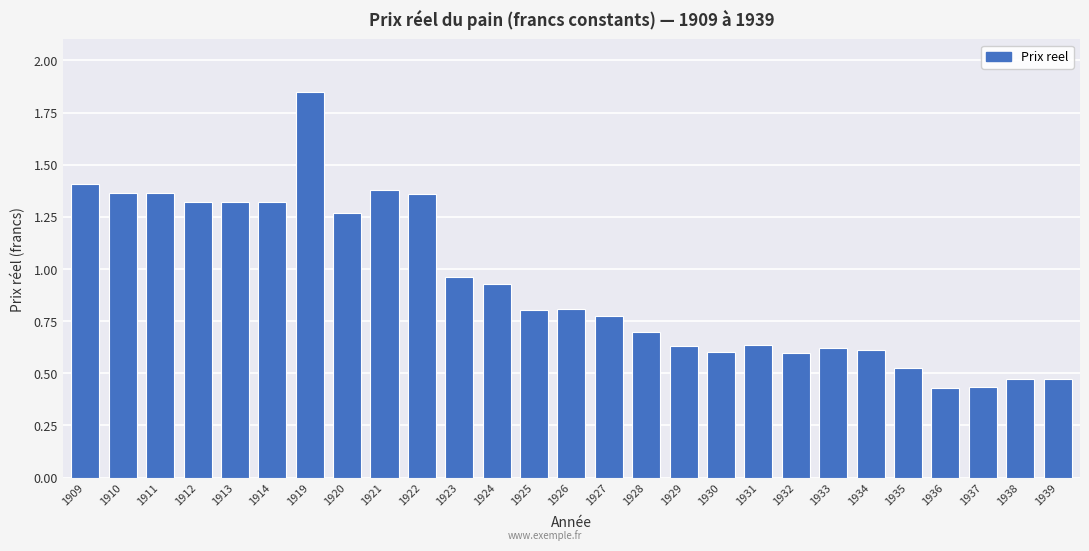

True or false: the data shows 0.4 at 1933.

False